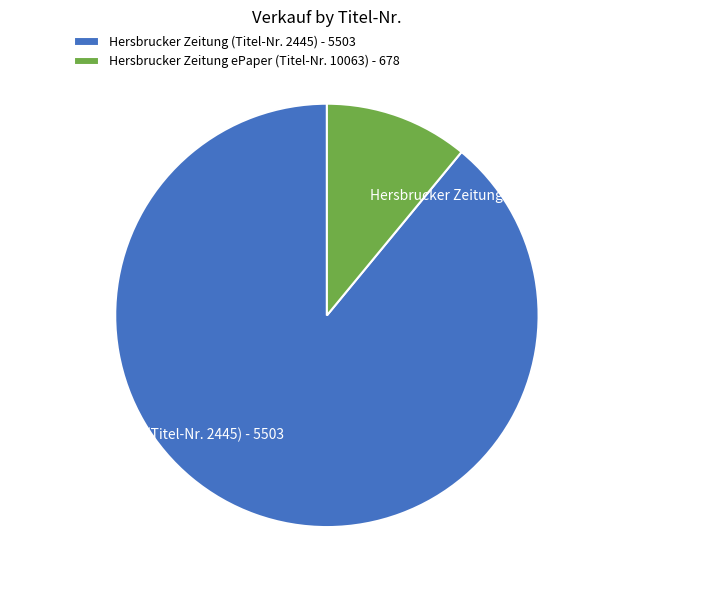

Which slice is the smallest?

Hersbrucker Zeitung ePaper (Titel-Nr. 10063)